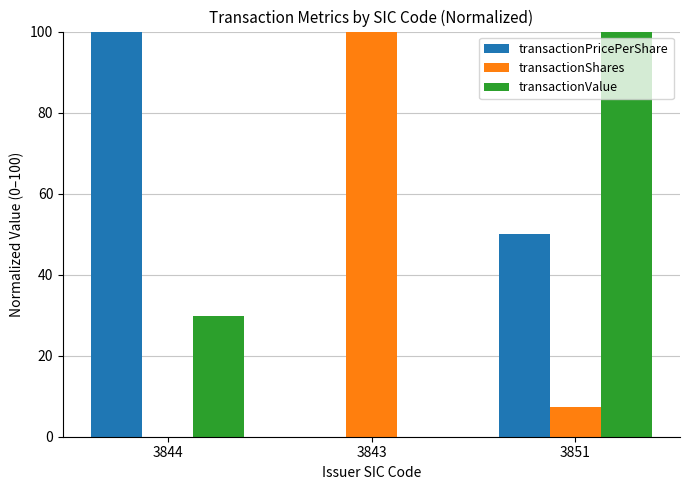

True or false: transactionShares has a value of 0.0 at 3844.

True